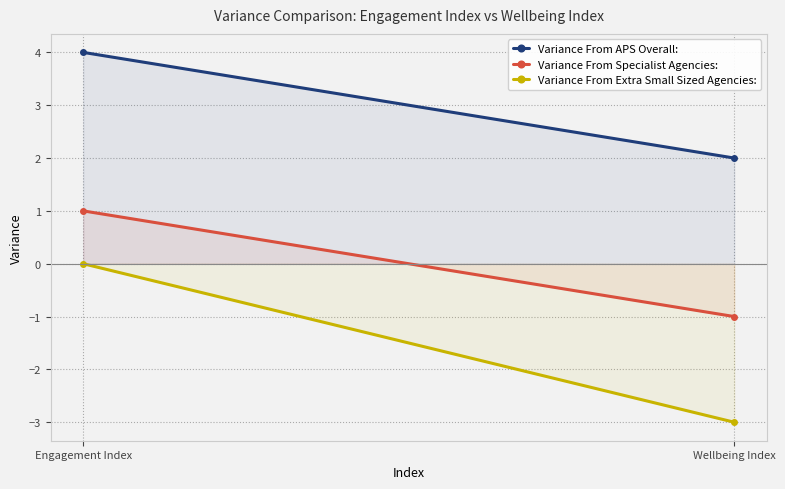

List the labels in order of Variance From APS Overall: value, largest first.

Engagement Index, Wellbeing Index